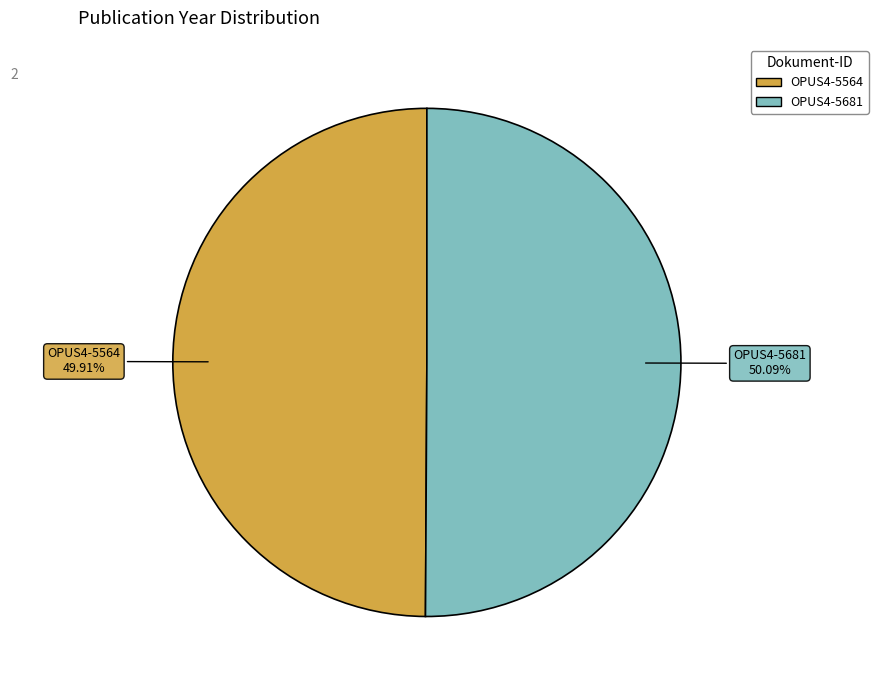

To the nearest percent, what portion does OPUS4-5681 represent?

50%